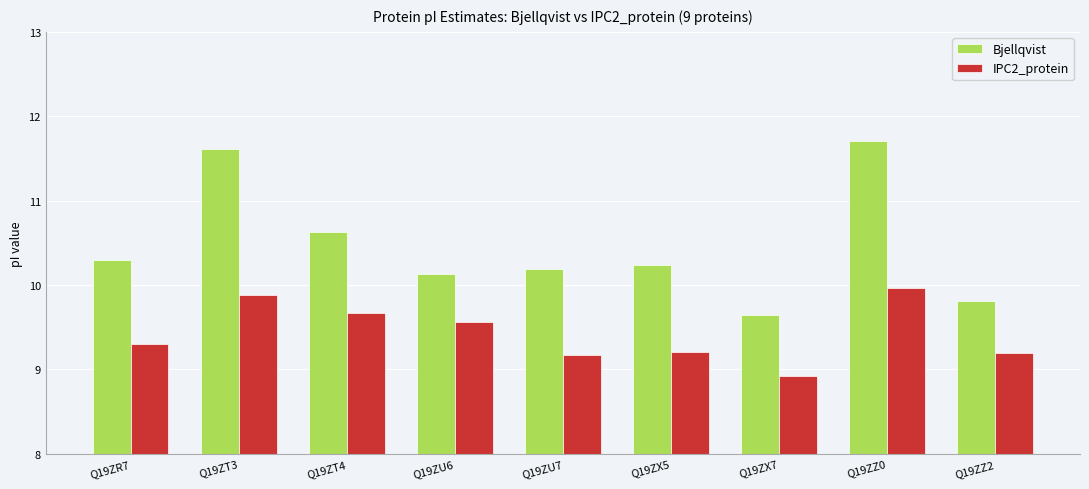

Count the number of data series in this chart.

2